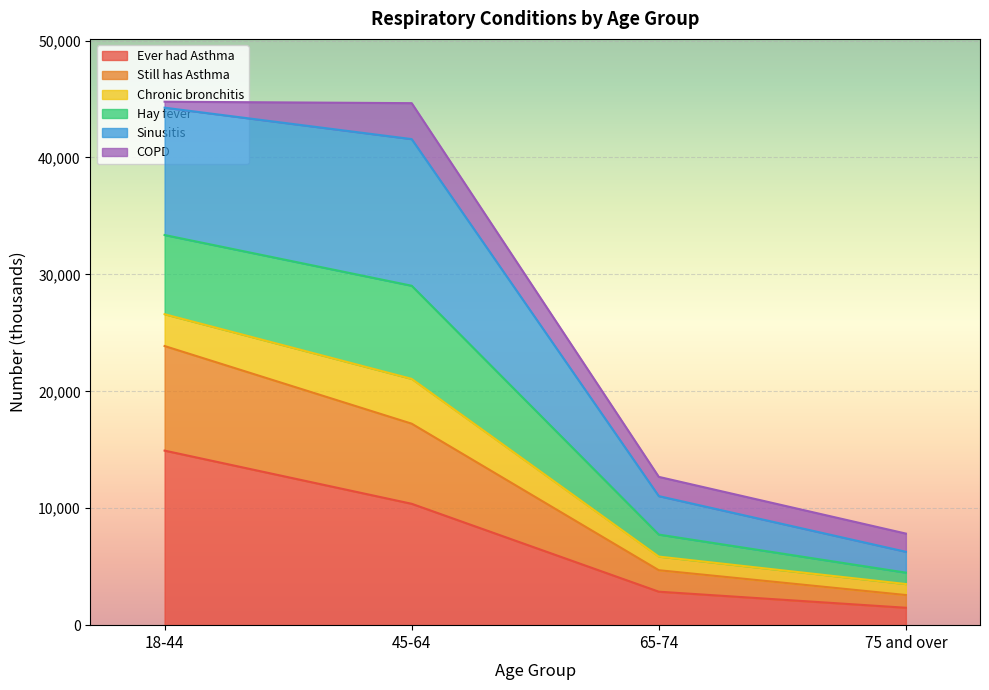

What is the lowest value of the Ever had Asthma series?

1489